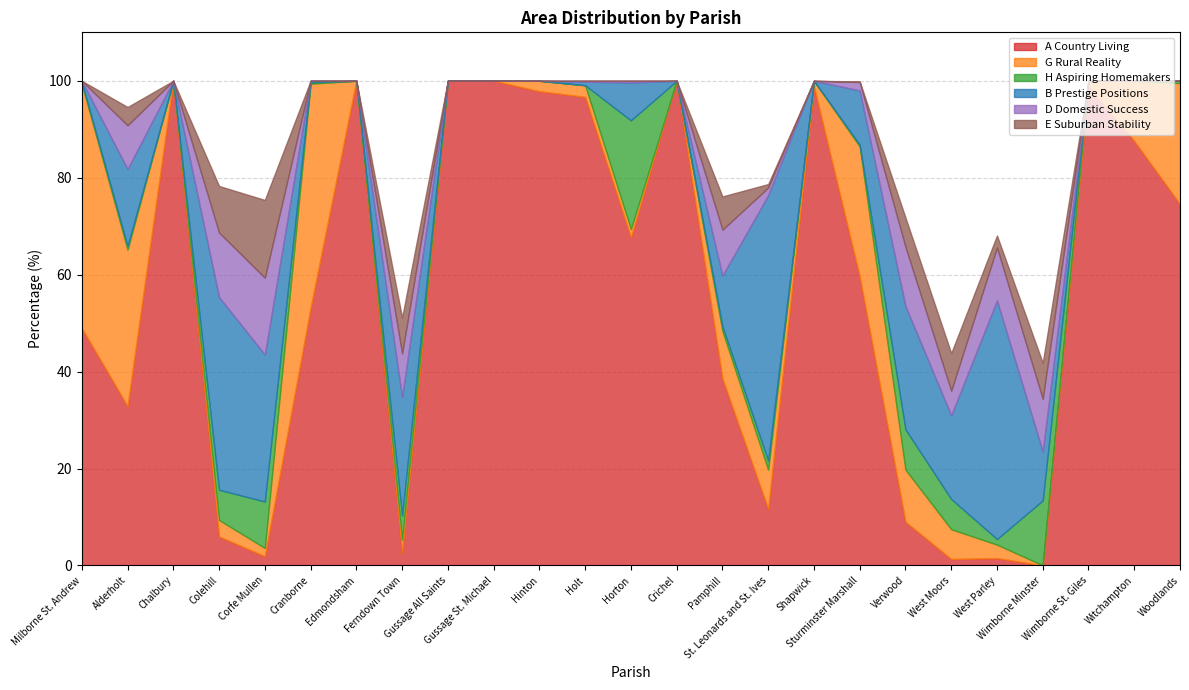

Reading left to right, extract all data points from this chart.

A Country Living: 49.0	32.8	100.0	6.0	1.9	53.1	100.0	2.5	100.0	100.0	97.8	96.7	67.7	100.0	38.6	11.6	98.8	59.6	9.0	1.3	1.5	0.0	98.8	87.6	74.5
G Rural Reality: 50.4	32.3	0.0	3.4	1.7	46.3	0.0	2.8	0.0	0.0	2.2	2.4	1.7	0.0	9.8	8.1	1.2	26.9	10.8	6.2	2.8	0.0	1.2	12.4	25.0
H Aspiring Homemakers: 0.4	0.7	0.0	6.2	9.6	0.3	0.0	5.0	0.0	0.0	0.0	0.0	22.4	0.0	1.0	1.9	0.0	0.4	8.3	6.2	1.1	13.4	0.0	0.0	0.5
B Prestige Positions: 0.2	15.9	0.0	39.8	30.3	0.3	0.0	24.5	0.0	0.0	0.0	0.7	7.8	0.0	10.5	54.8	0.0	11.2	25.5	17.3	49.2	10.1	0.0	0.0	0.0
D Domestic Success: 0.0	9.0	0.0	13.3	15.8	0.0	0.0	9.0	0.0	0.0	0.0	0.2	0.3	0.0	9.5	1.6	0.0	1.7	12.2	5.1	10.9	10.9	0.0	0.0	0.0
E Suburban Stability: 0.0	3.8	0.0	9.6	16.0	0.0	0.0	7.4	0.0	0.0	0.0	0.0	0.0	0.0	6.9	0.7	0.0	0.1	6.0	7.8	2.5	7.4	0.0	0.0	0.0